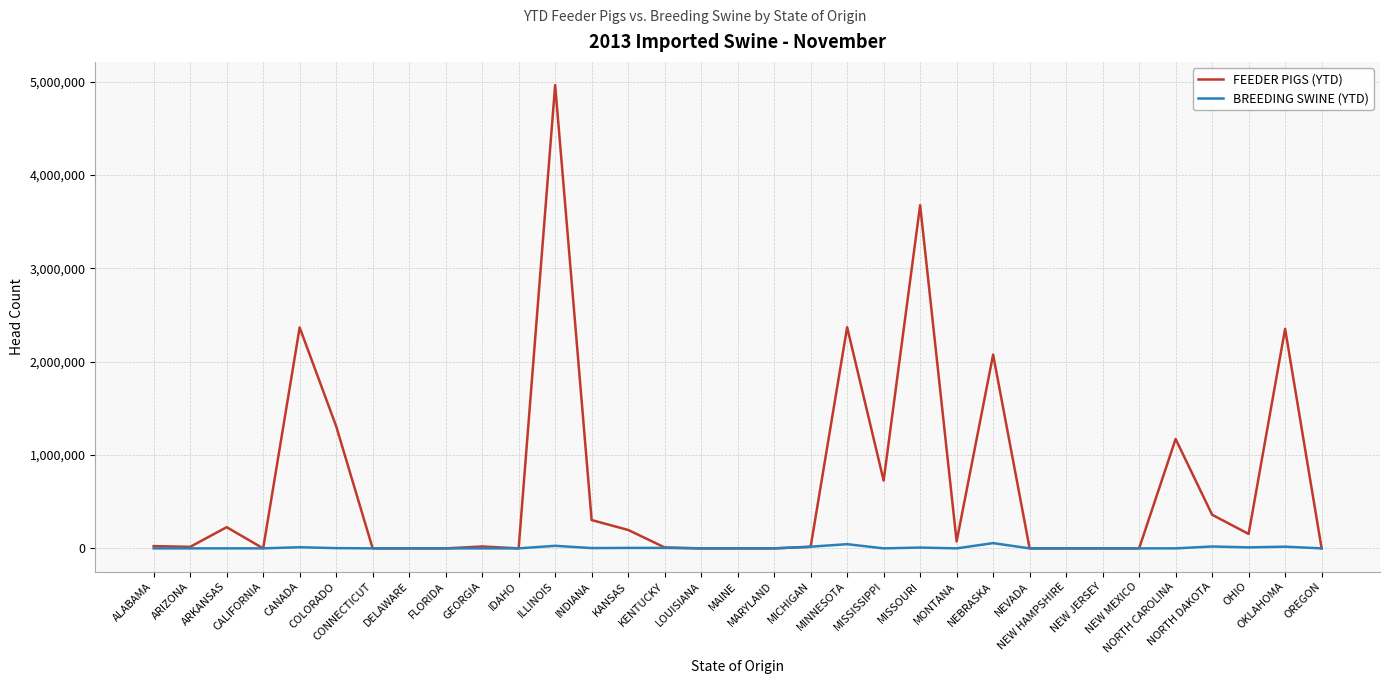

Rank the series at KANSAS from highest to lowest value.

FEEDER PIGS (YTD), BREEDING SWINE (YTD)